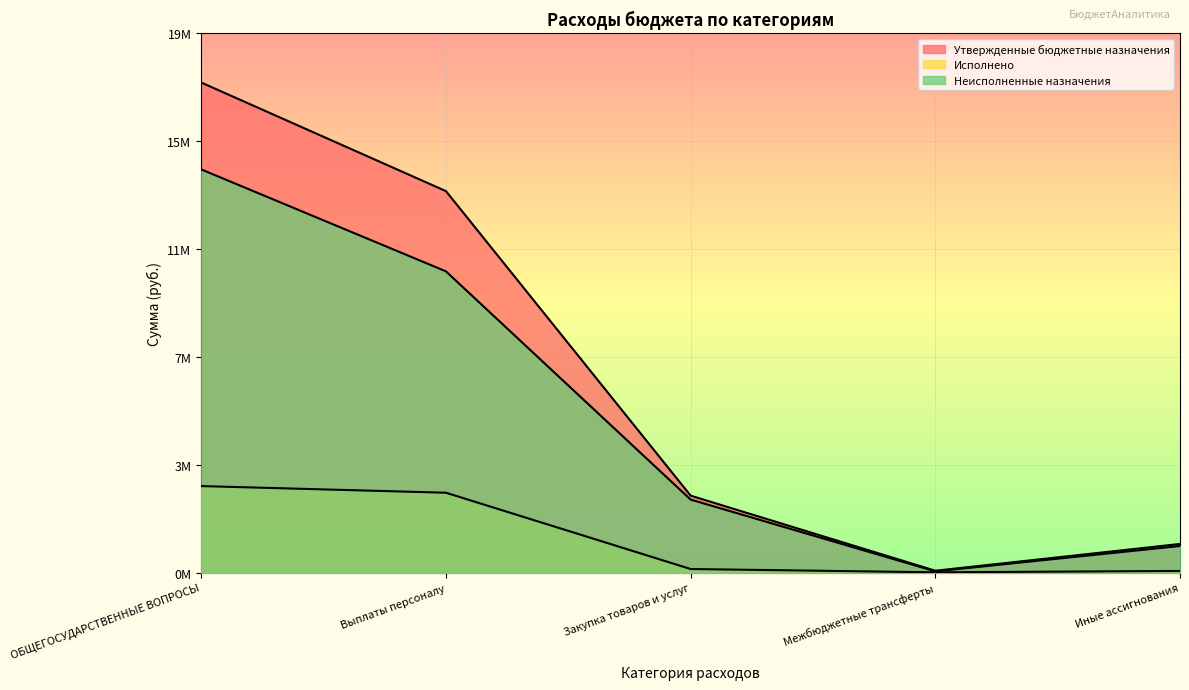

What is the label of the 1st point from the left?

ОБЩЕГОСУДАРСТВЕННЫЕ ВОПРОСЫ